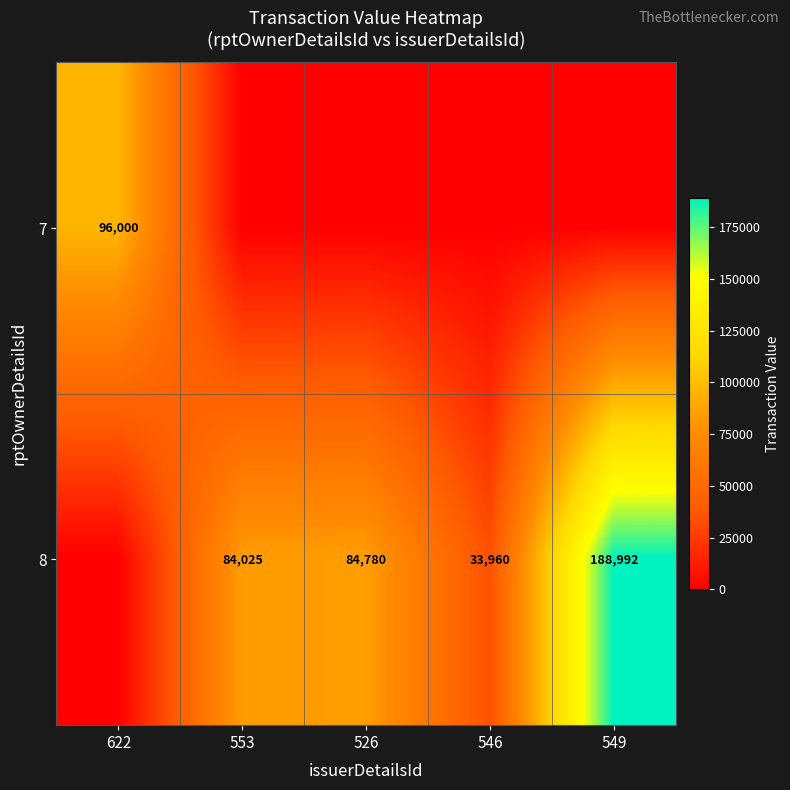

The value of 8 at 546 is 46345. True or false?

False